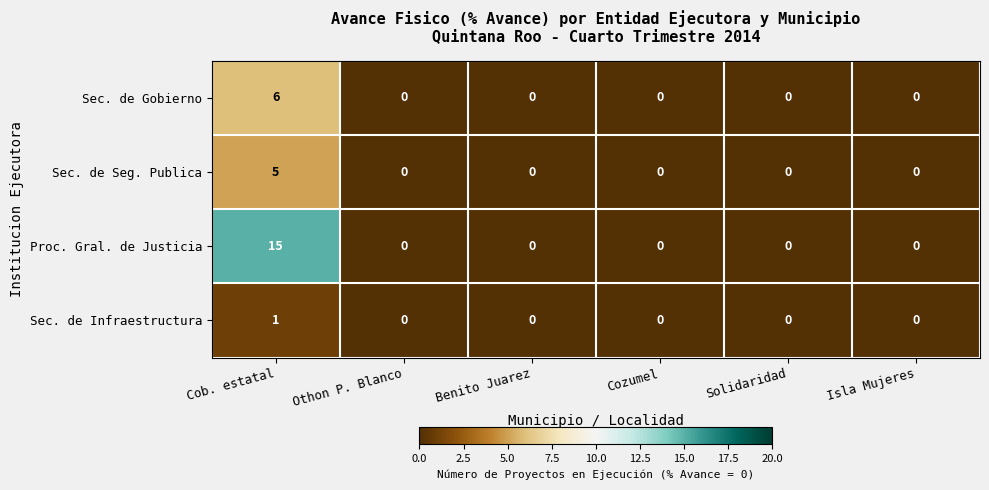

What is the sum of all Proc. Gral. de Justicia values?

15